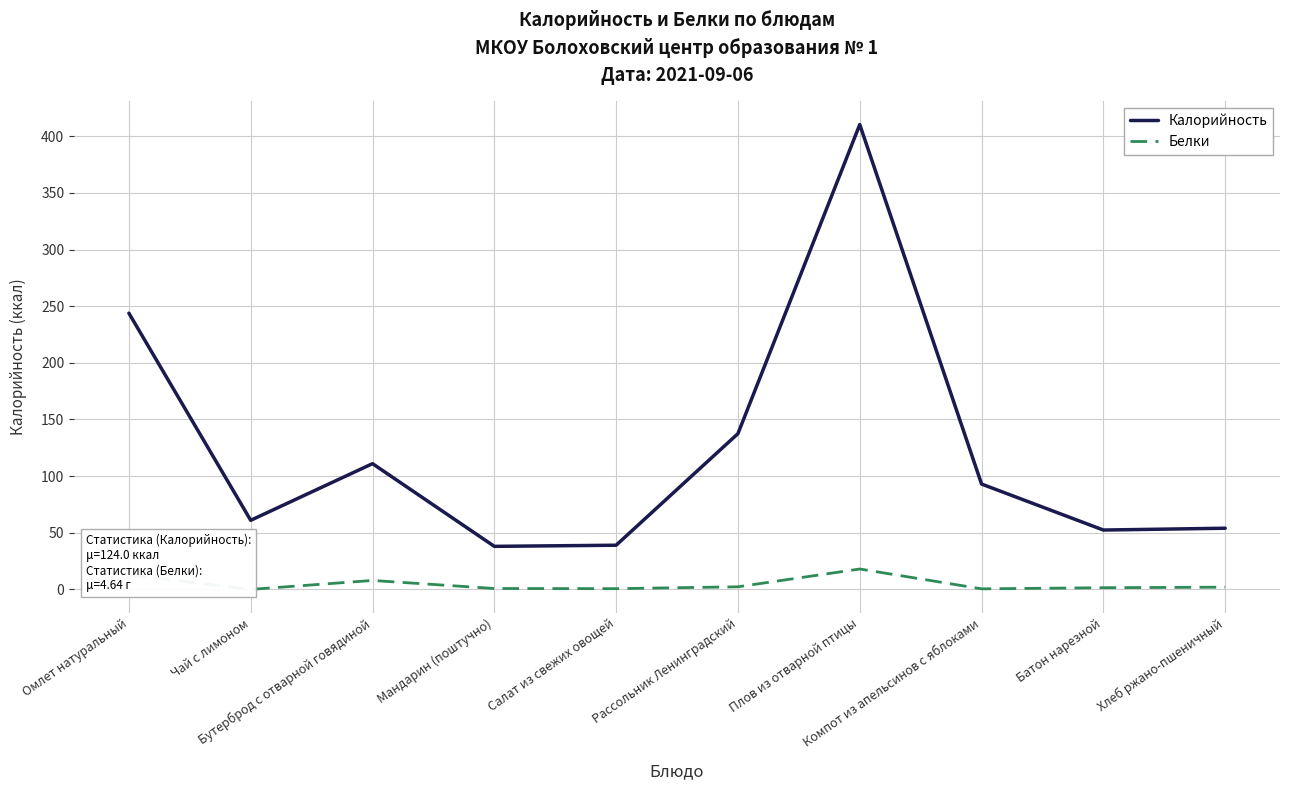

What is the average value of the Калорийность series?

124.0